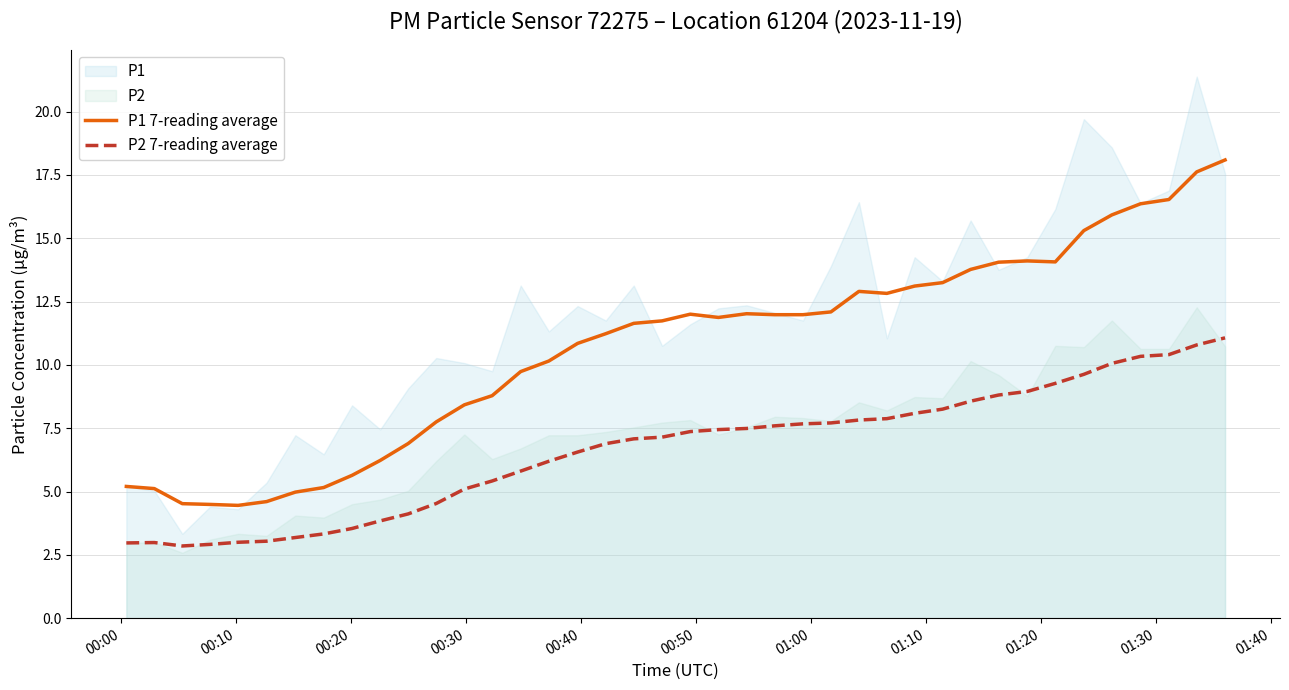

How many values in the P2 7-reading average series are below 7?

18